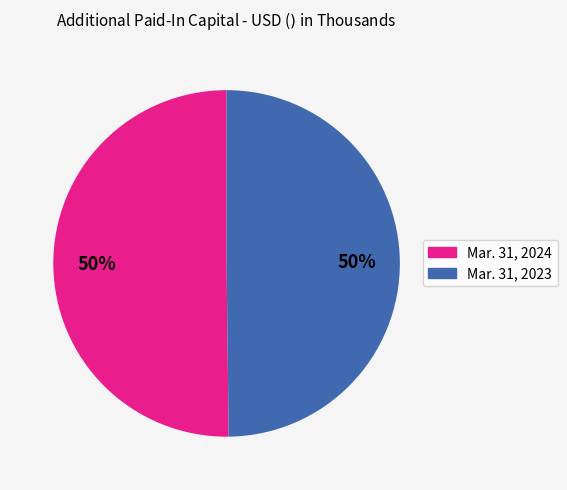

What is the ratio of the value at Mar. 31, 2024 to the value at Mar. 31, 2023?

1.0